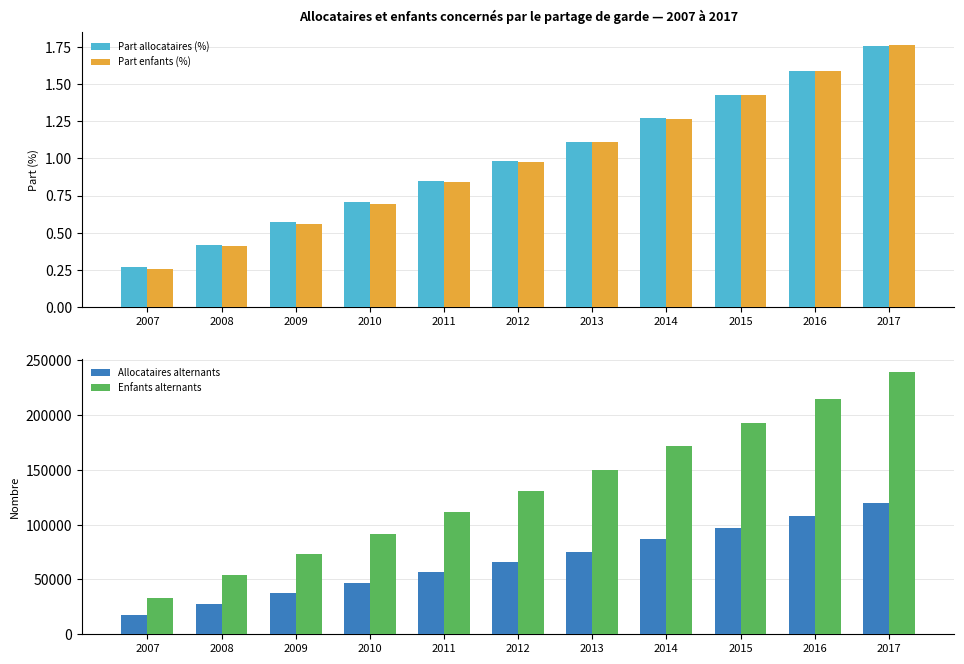

The Part enfants alternants (%) series shows 0.7 at 2016. True or false?

False